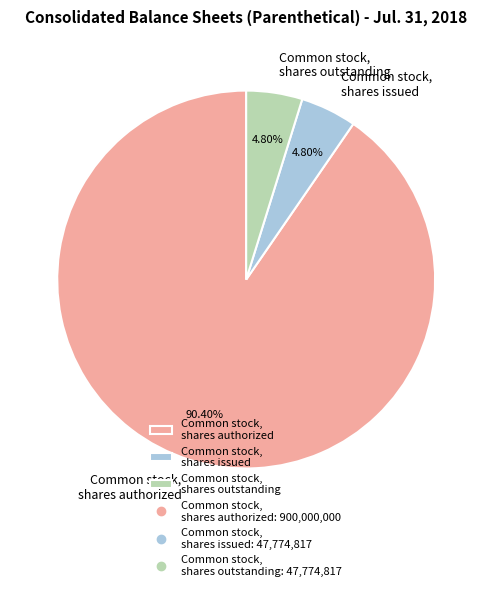

Which slice is the largest?

Common stock, shares authorized